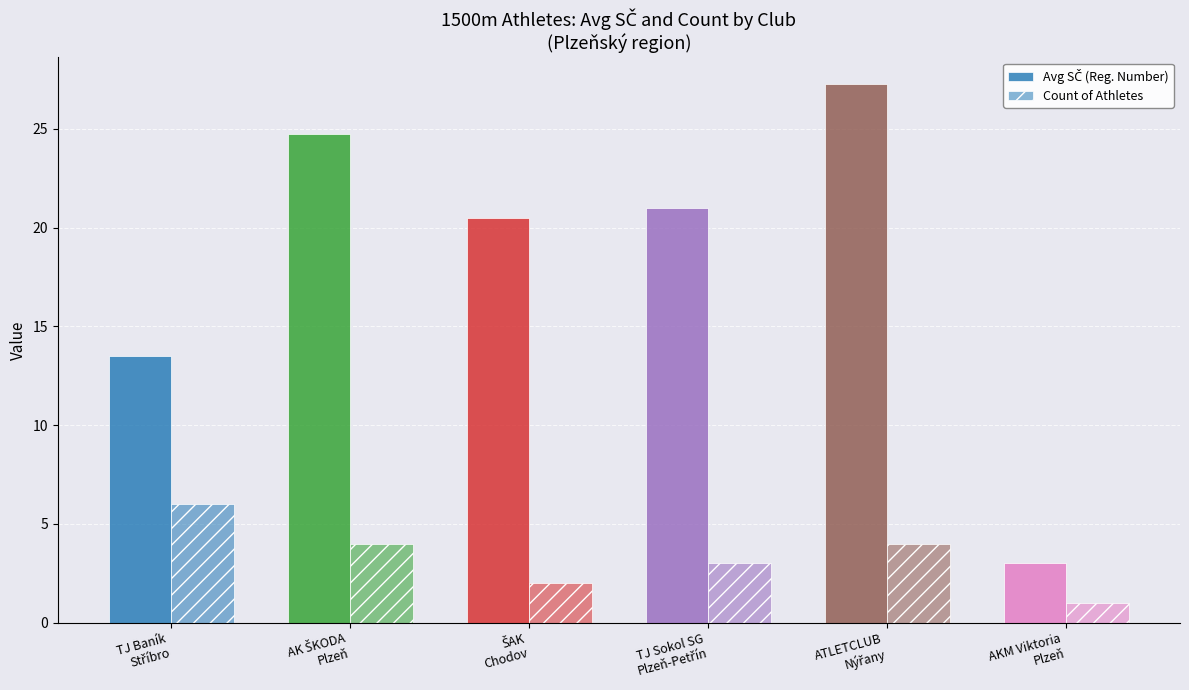

How many groups of bars are there?

6